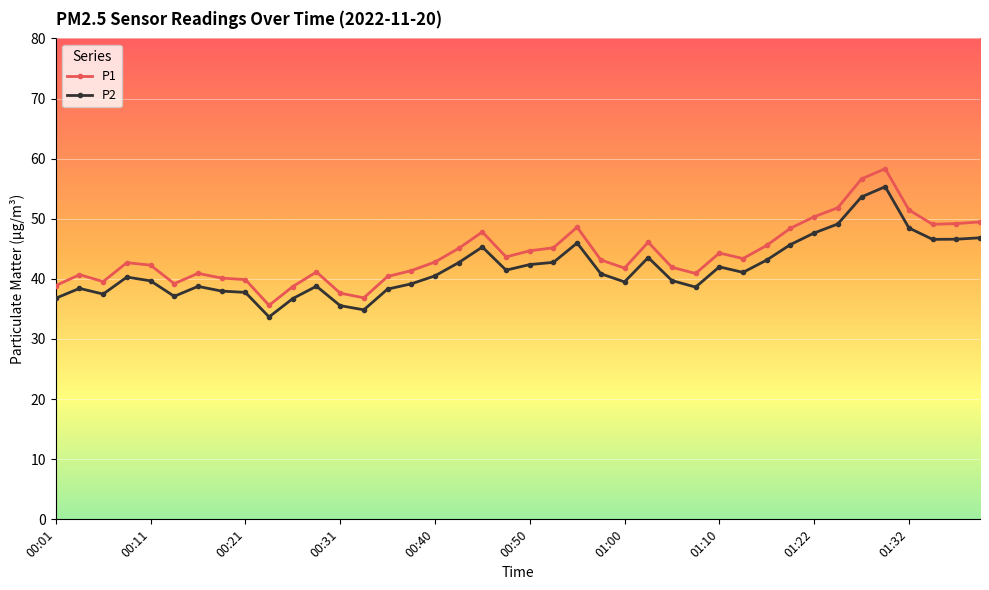

Which series has the largest range (max minus min)?

P1